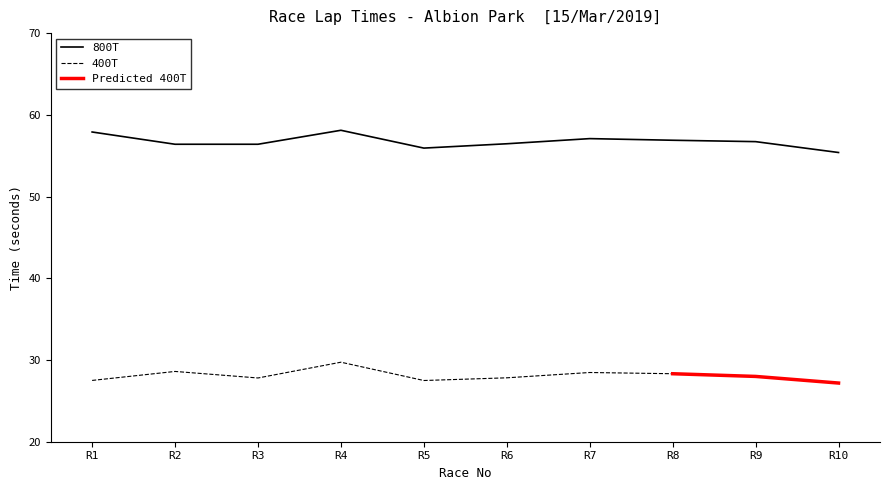

True or false: 800T has a value of 57.1 at R7.

True